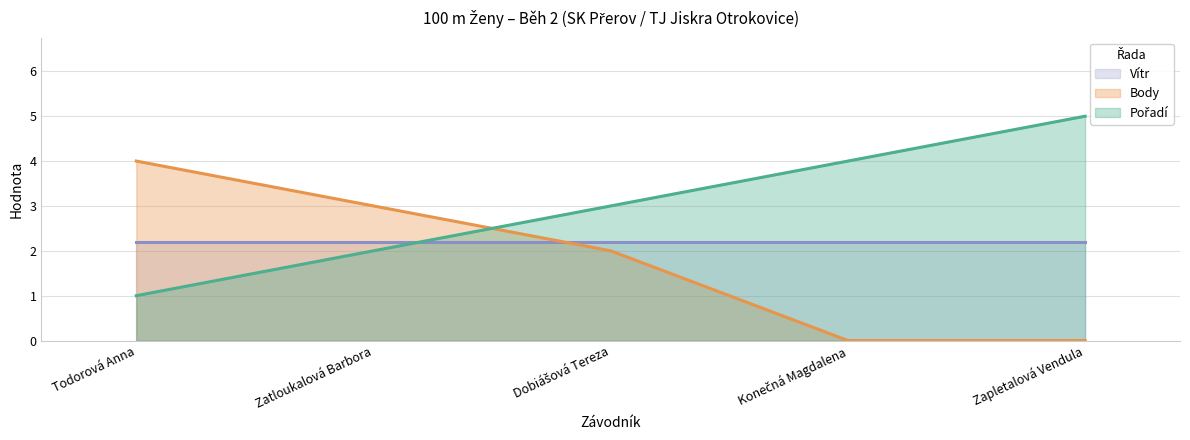

True or false: Body has a value of 4 at Todorová Anna.

True